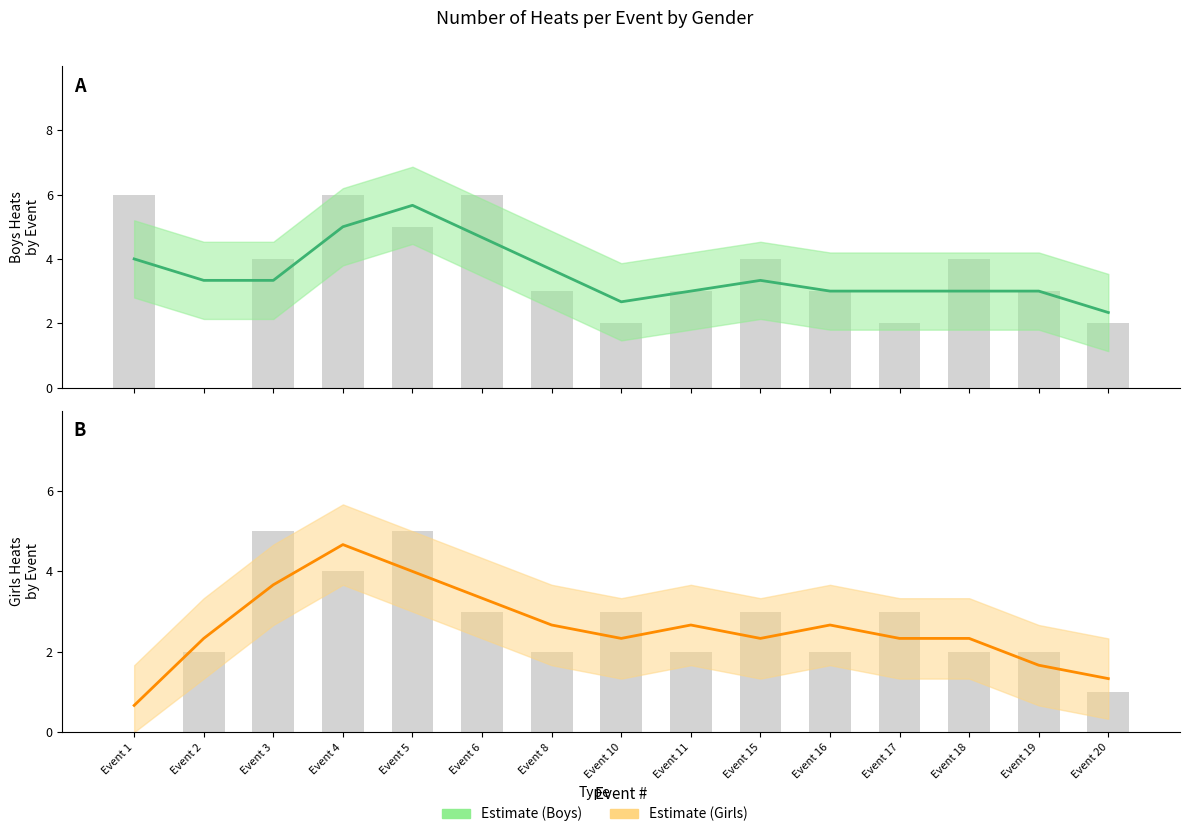

What is the average value of the Boys series?

4